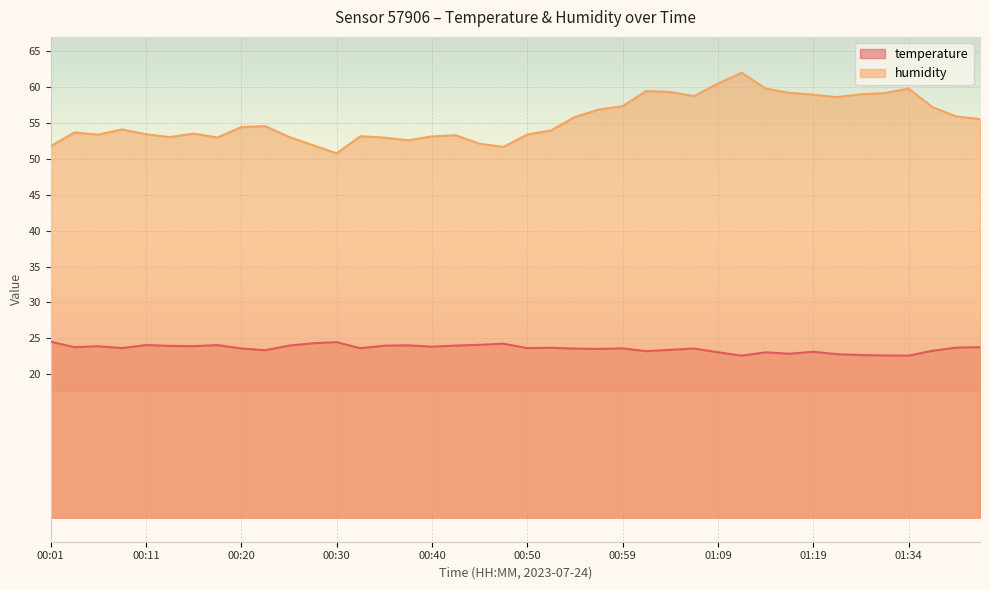

What is the difference between the second highest and minimum values in the temperature series?

1.9